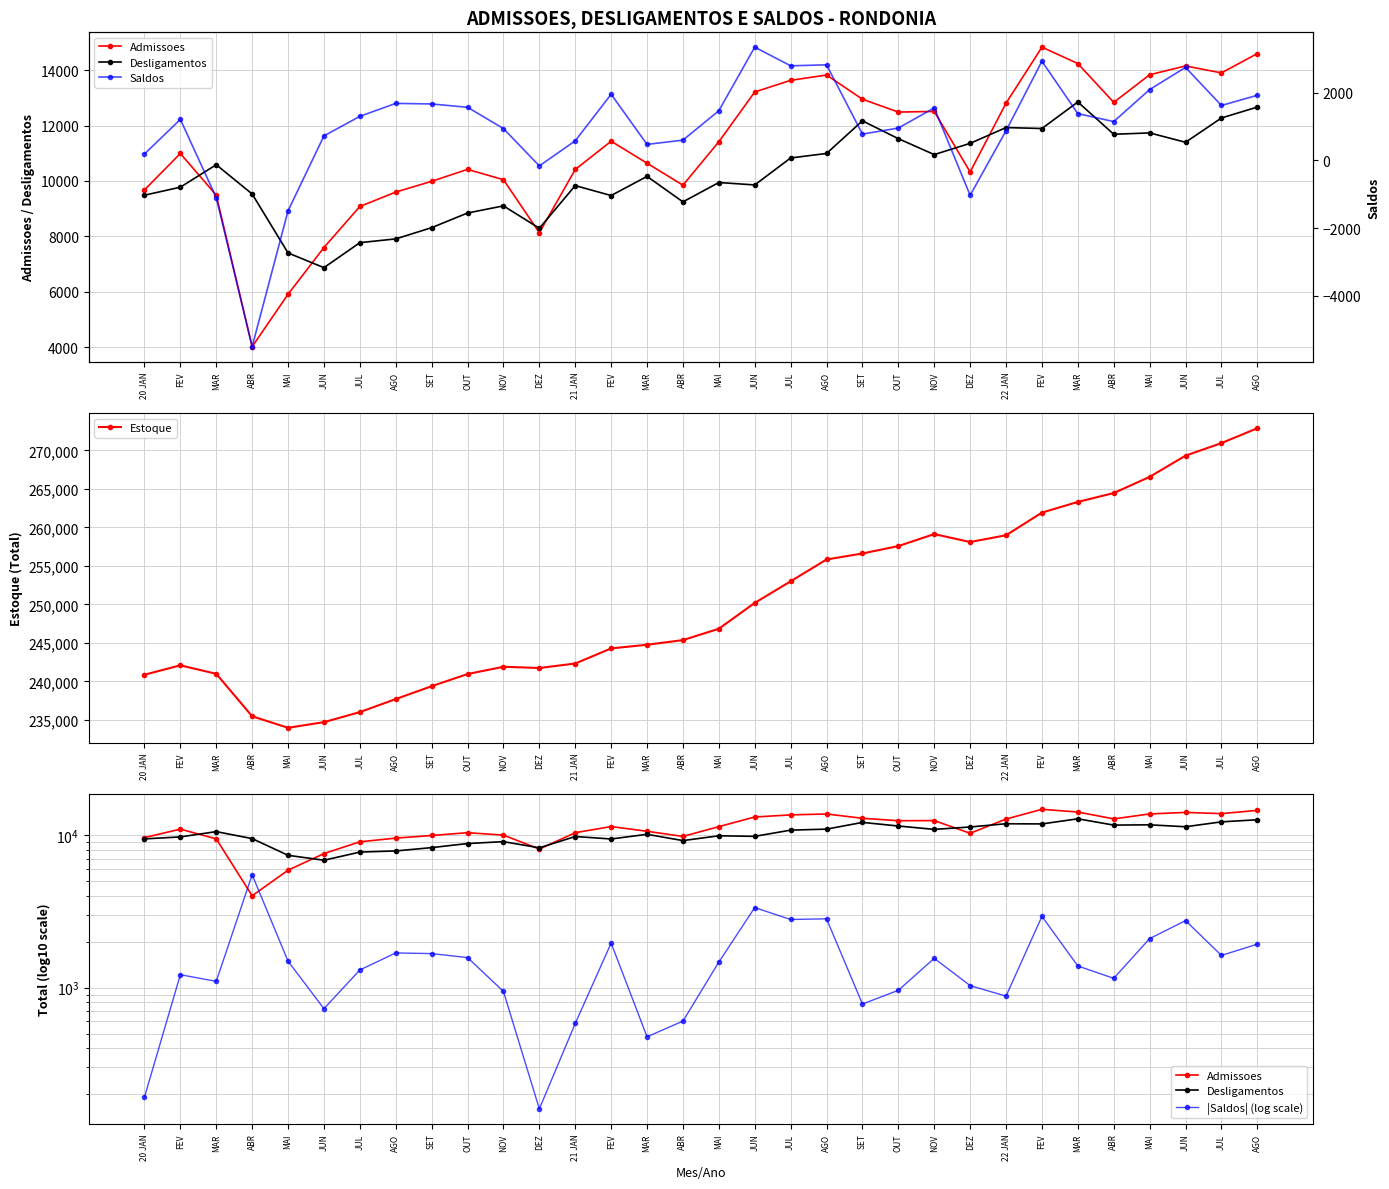

What is the maximum value for |Saldos| (log scale)?

5515